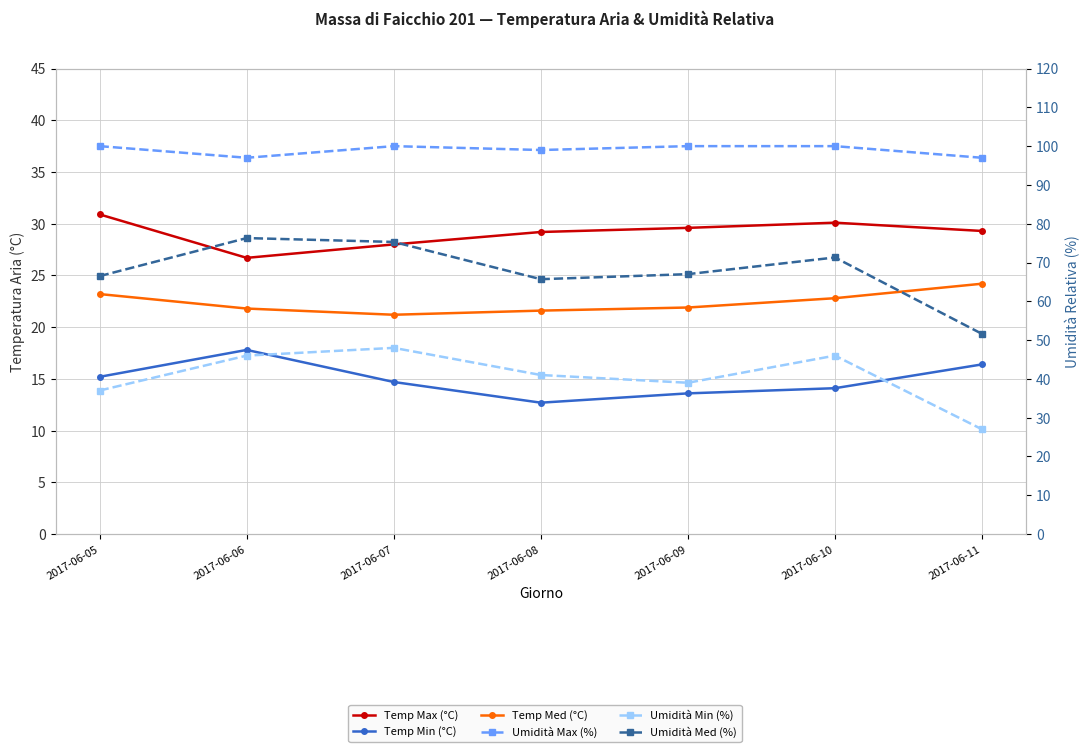

Between 2017-06-08 and 2017-06-09, which is larger?

2017-06-09